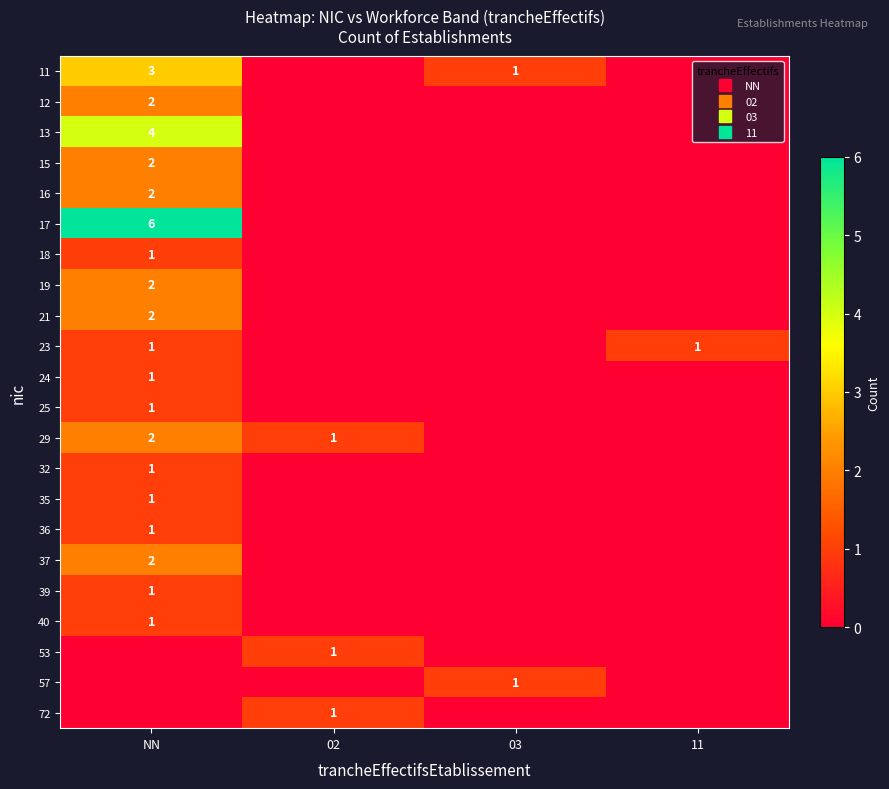

Which label corresponds to the smallest value in the chart?

02